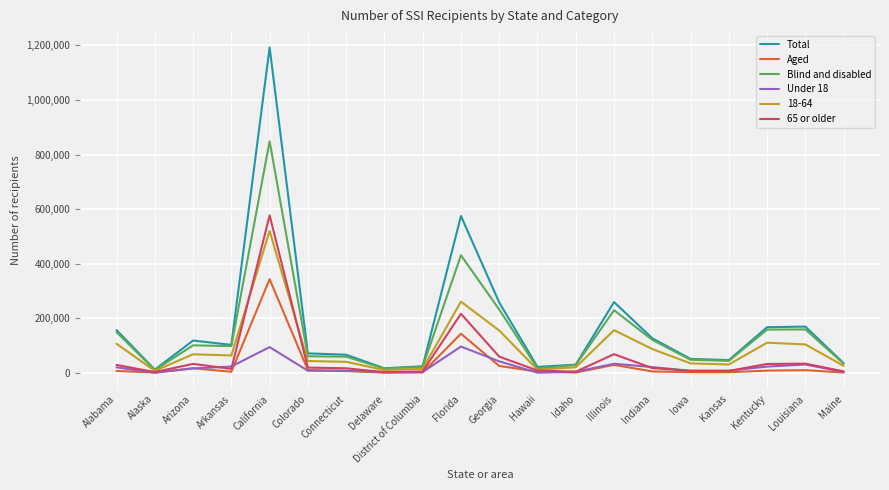

What are all the series names shown in the legend?

Total, Aged, Blind and disabled, Under 18, 18-64, 65 or older